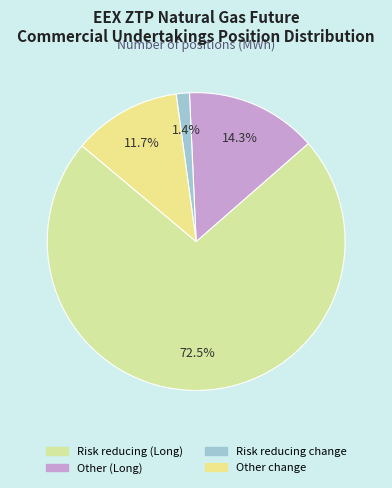

To the nearest percent, what is the average slice percentage?

25%